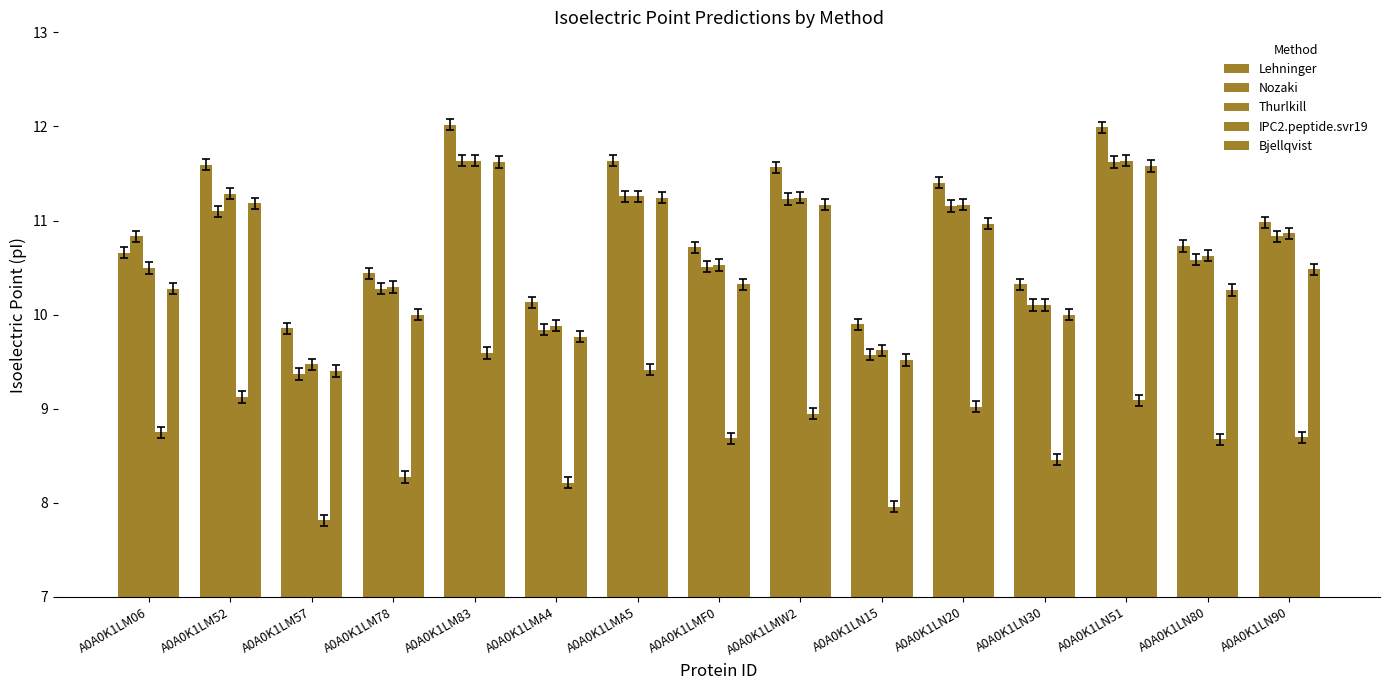

Rank the series at A0A0K1LN30 from highest to lowest value.

Lehninger, Nozaki, Thurlkill, Bjellqvist, IPC2.peptide.svr19